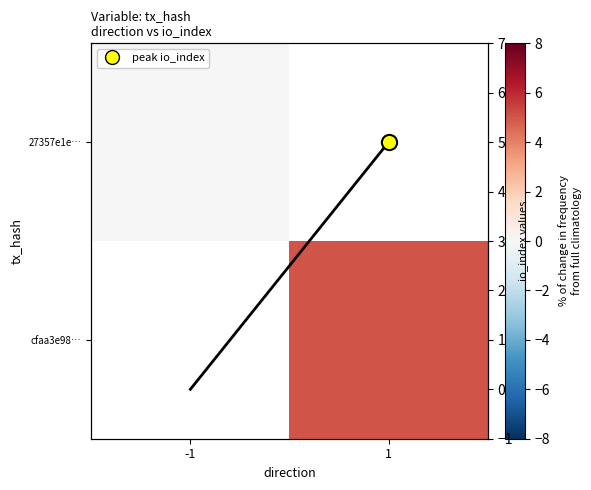

Between -1 and 1, which is larger?

1